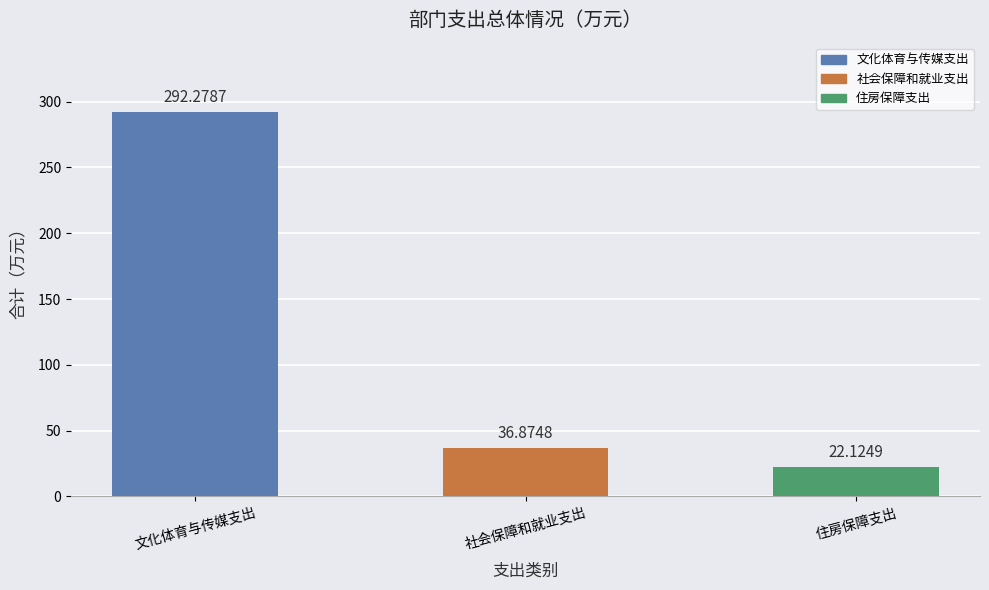

Reading left to right, extract all data points from this chart.

文化体育与传媒支出=292.3	社会保障和就业支出=36.9	住房保障支出=22.1